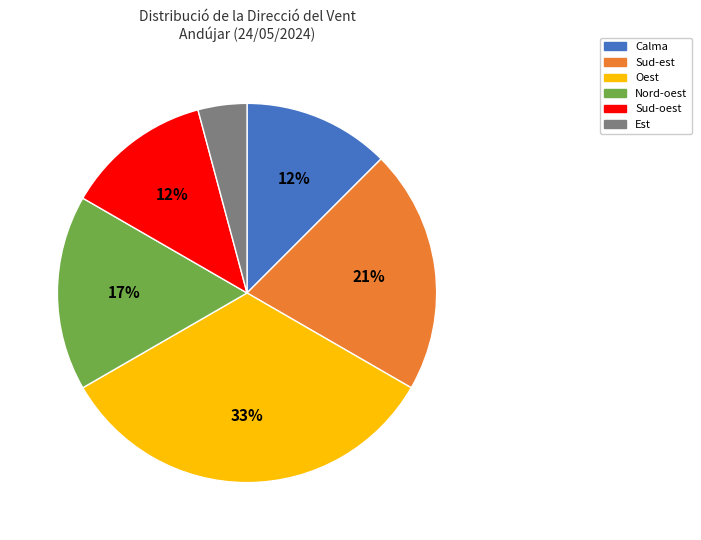

Which slice is the largest?

Oest